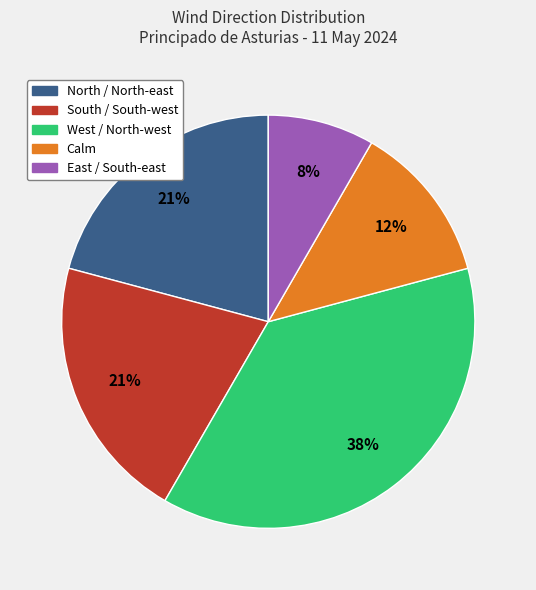

Which category has the biggest portion of the pie?

West / North-west